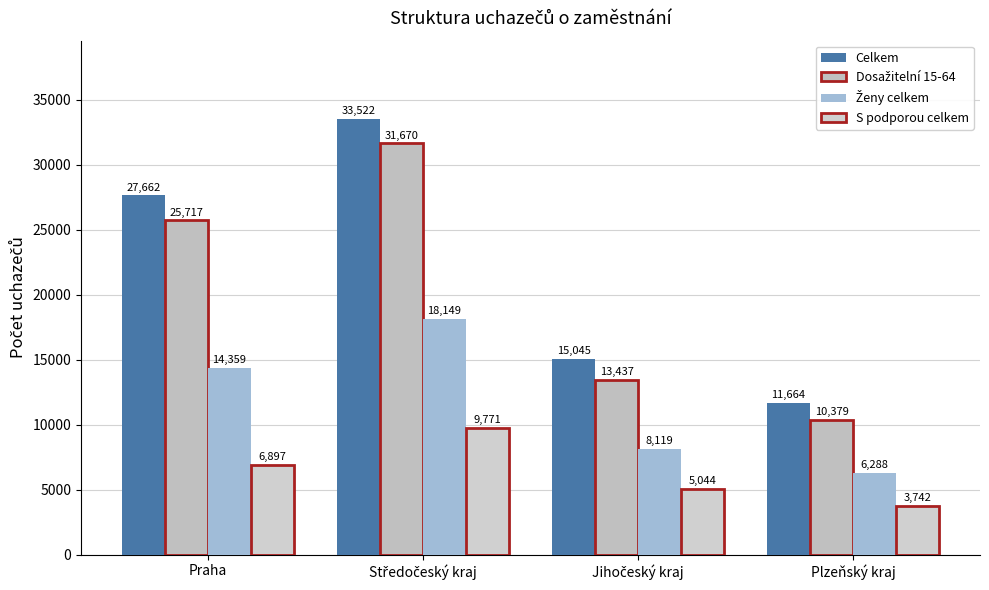

What is the value of the Dosažitelní 15-64 bar at the 2nd from the left?

31670